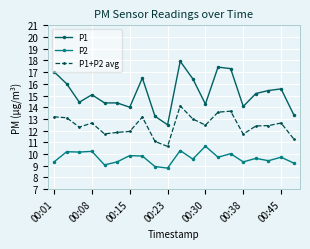

Rank the series by their average value, from highest to lowest.

P1, P1+P2 avg, P2